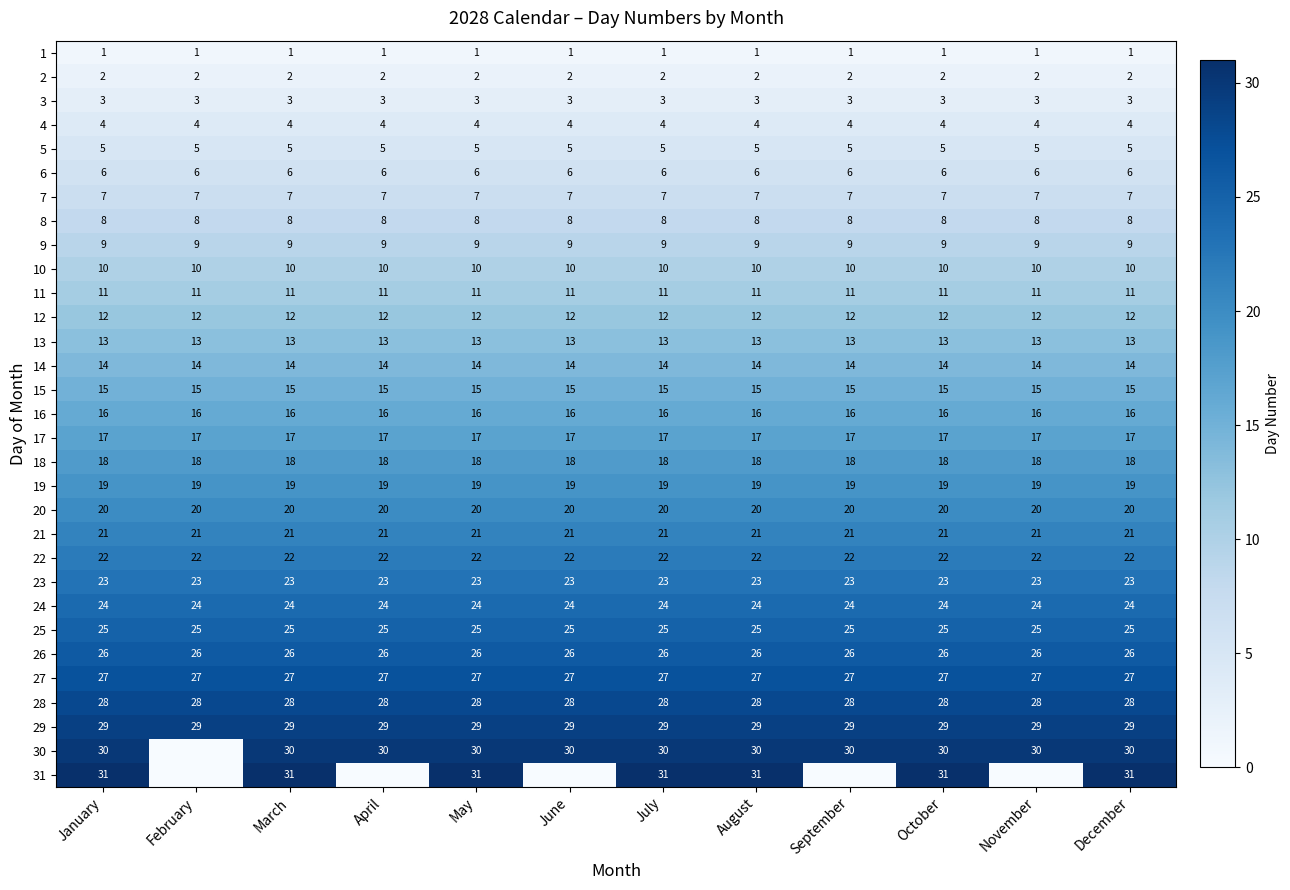

The 29 series shows 29 at June. True or false?

True